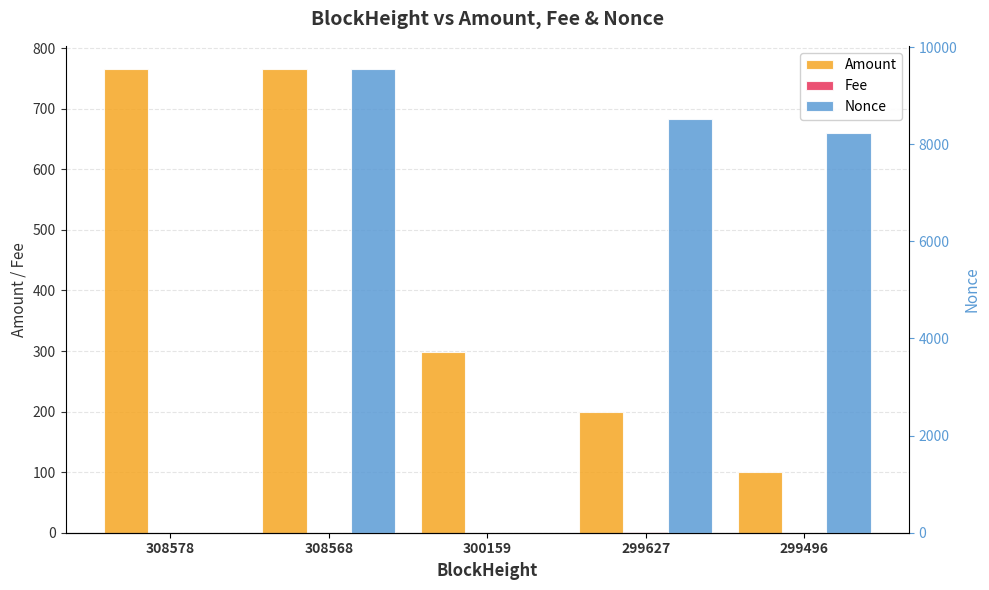

Which series has the largest range (max minus min)?

Nonce